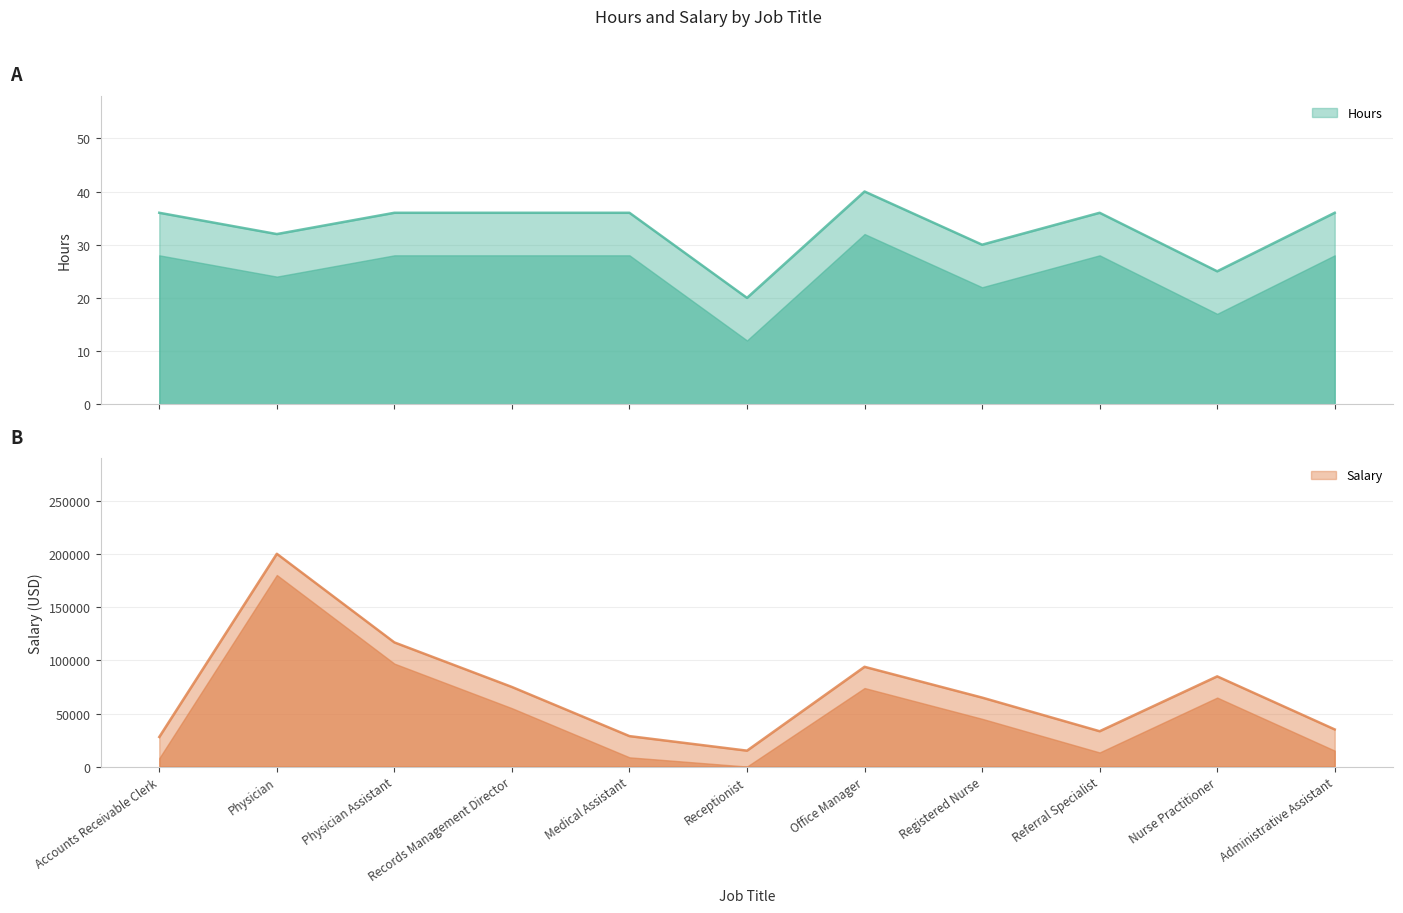

What is the approximate value of Hours at Registered Nurse?

30